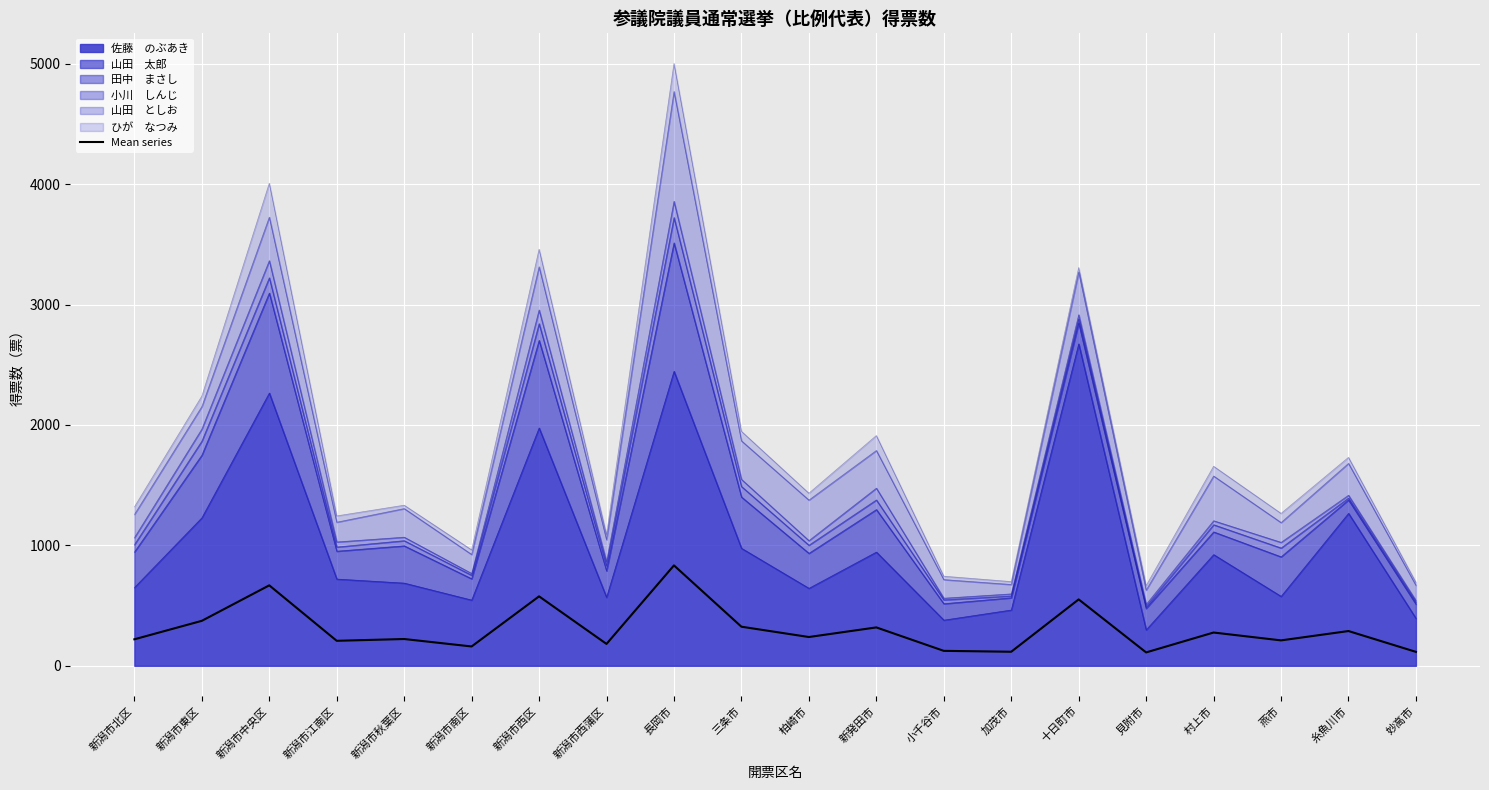

List the labels in order of value, largest first.

長岡市, 新潟市中央区, 新潟市西区, 十日町市, 新潟市東区, 三条市, 新発田市, 糸魚川市, 村上市, 柏崎市, 新潟市秋葉区, 新潟市北区, 燕市, 新潟市江南区, 新潟市西蒲区, 新潟市南区, 小千谷市, 加茂市, 妙高市, 見附市